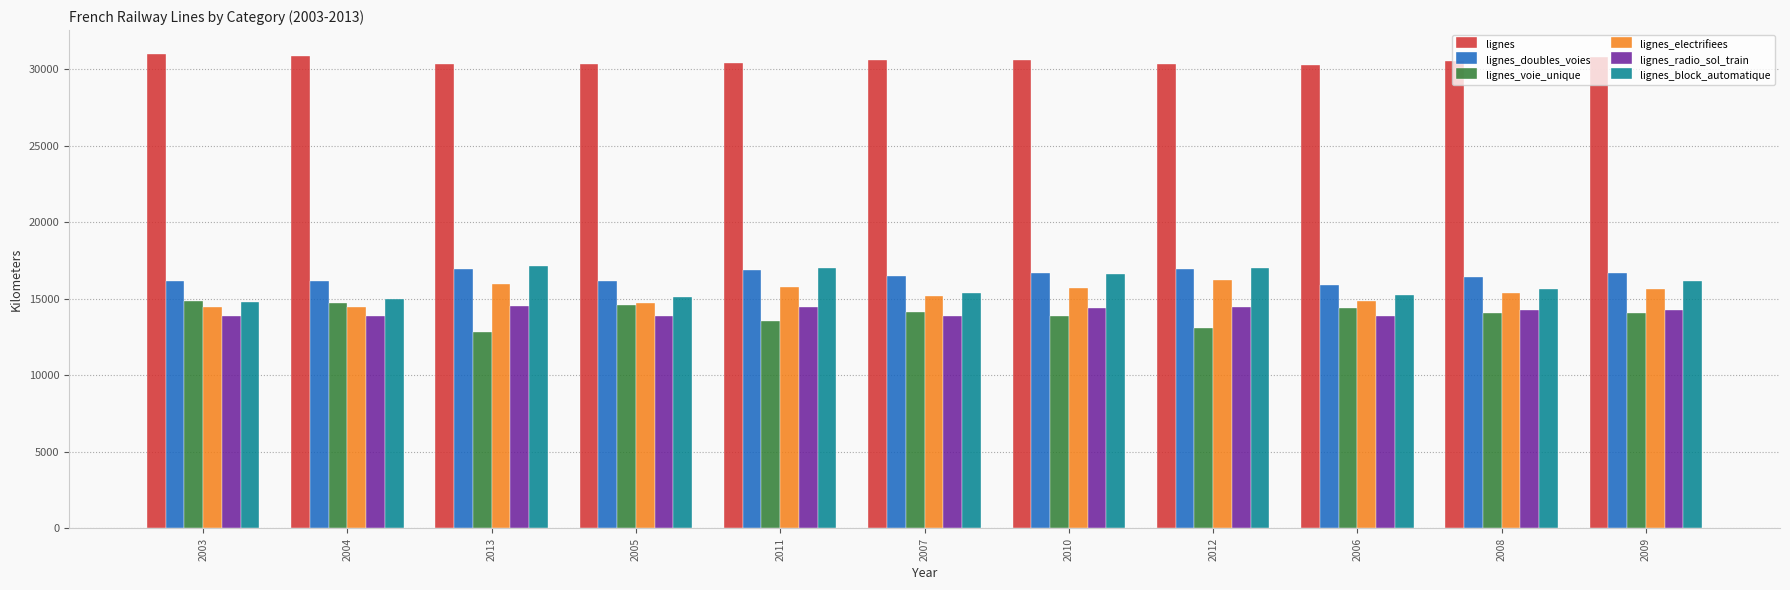

What is the difference between the maximum and second lowest values in the lignes_doubles_voies series?

805